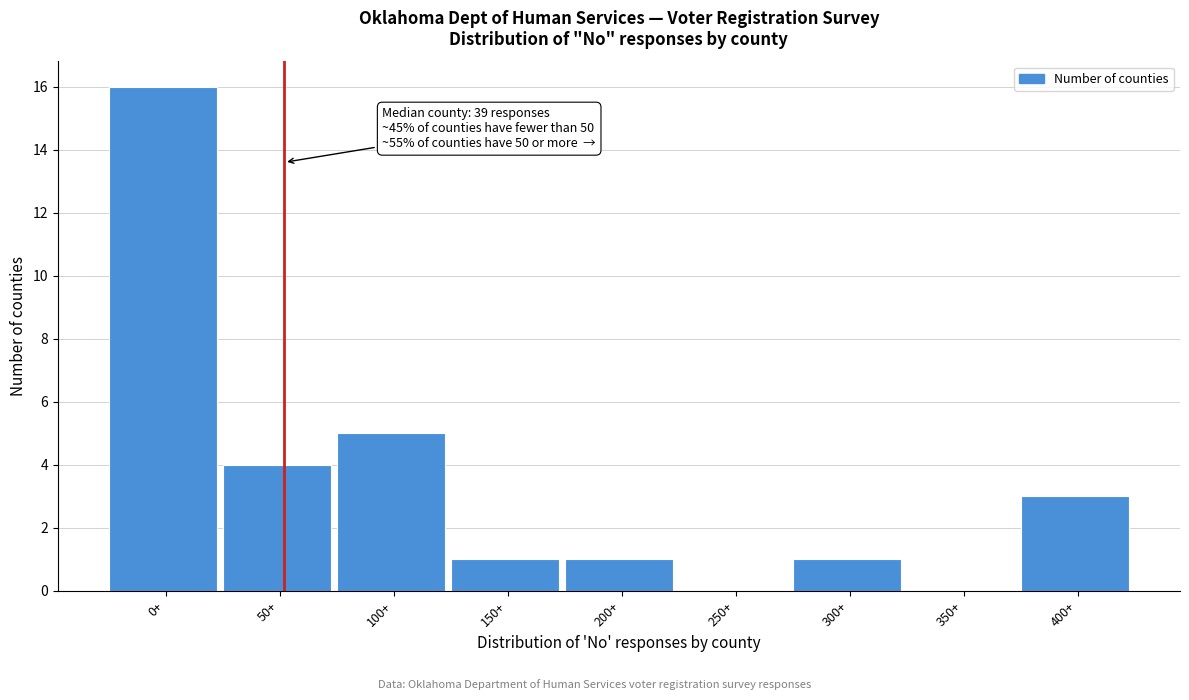

Reading left to right, transcribe all the data shown in this chart.

0+=16	50+=4	100+=5	150+=1	200+=1	250+=0	300+=1	350+=0	400+=3